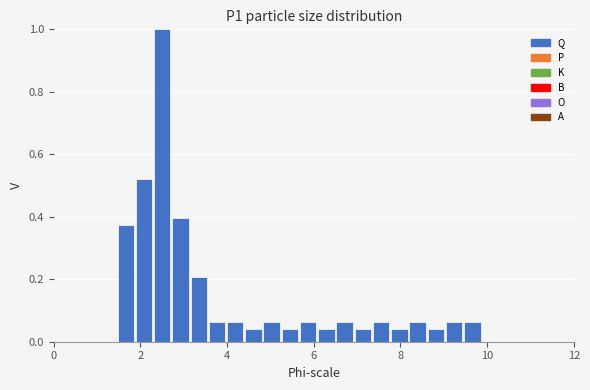

Read against the x-axis, roughly where is the centre of the tallest bar?

2.6